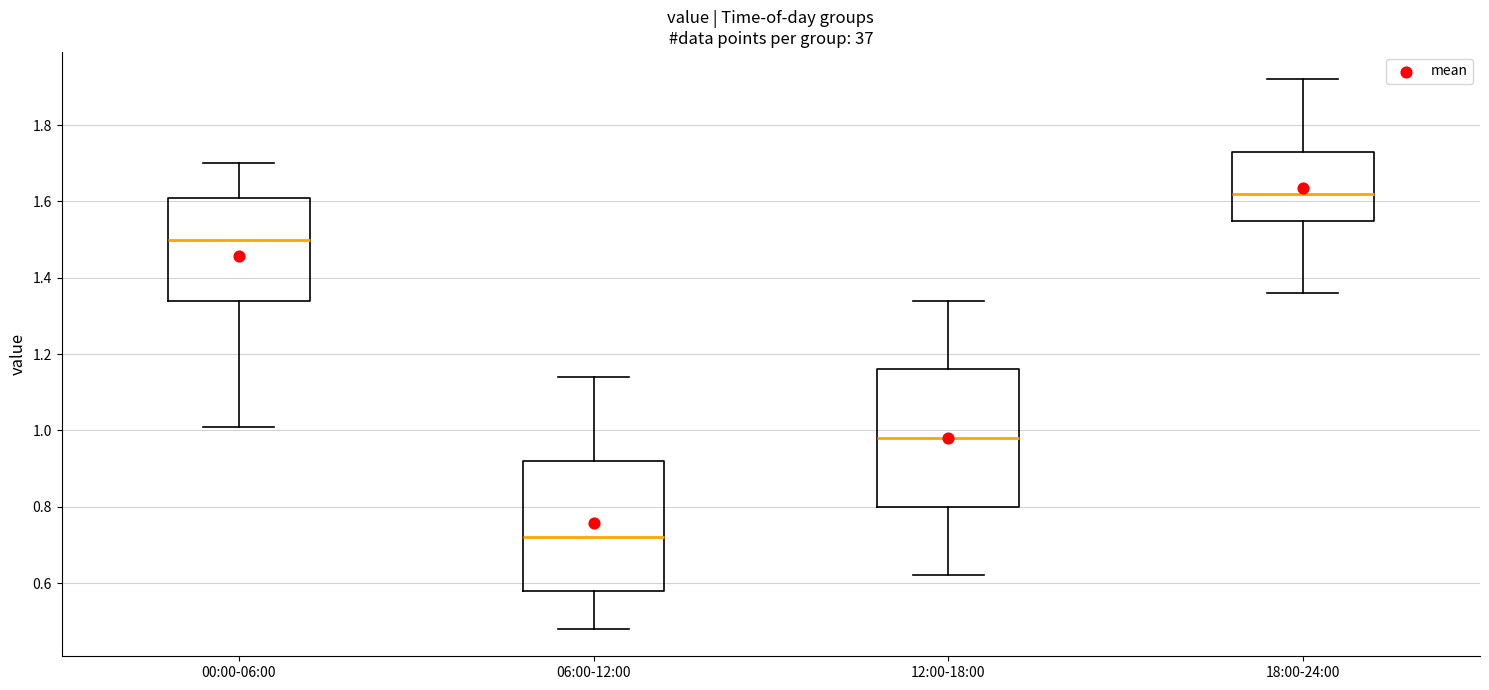

Reading left to right, transcribe this box plot: for each box, give where its median line is, the range the box spans, and where its two whiskers end, as read against the y-axis. The values are not printed on the chart, so give them approximately, as read against the axis.

00:00-06:00: median 1.50, box 1.34 to 1.62, whiskers 1.02 to 1.70
06:00-12:00: median 0.72, box 0.58 to 0.92, whiskers 0.48 to 1.14
12:00-18:00: median 0.98, box 0.80 to 1.16, whiskers 0.62 to 1.34
18:00-24:00: median 1.62, box 1.56 to 1.74, whiskers 1.36 to 1.92